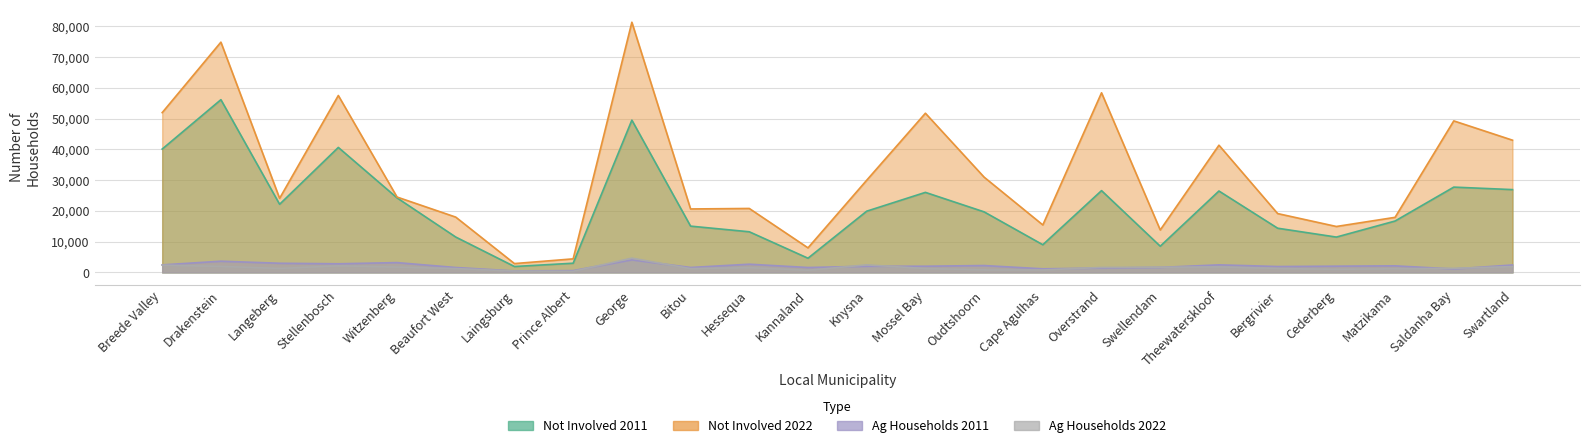

True or false: Agricultural Households 2022 has a value of 392 at Cederberg.

False